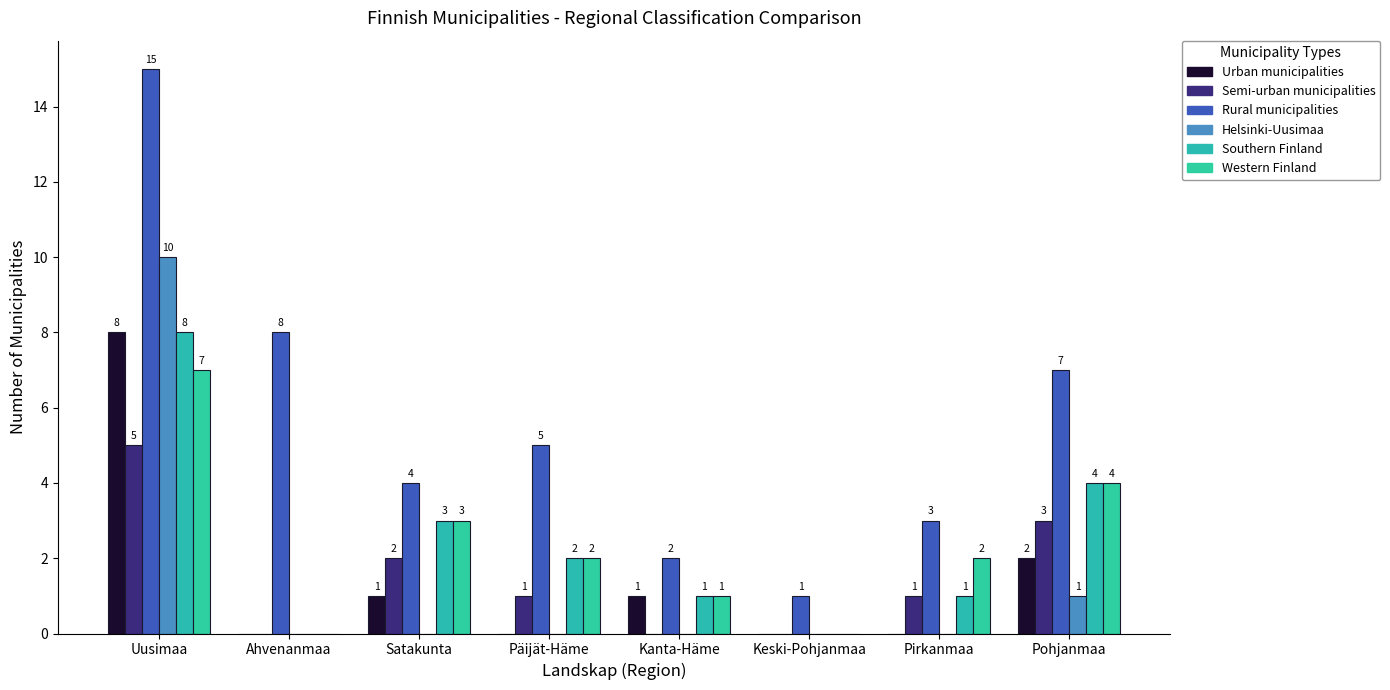

What is the label of the 5th bar from the left?

Kanta-Häme